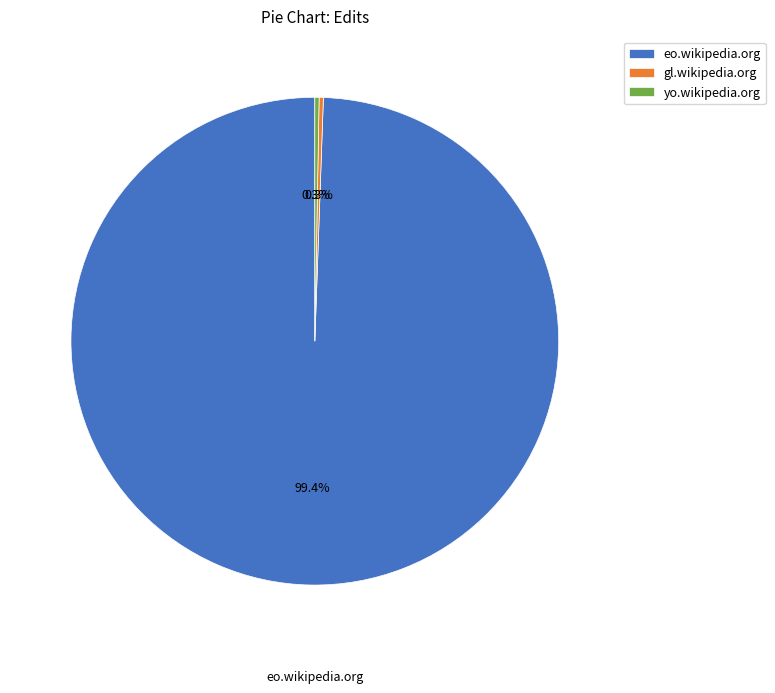

The eo.wikipedia.org slice represents 92% of the pie. True or false?

False